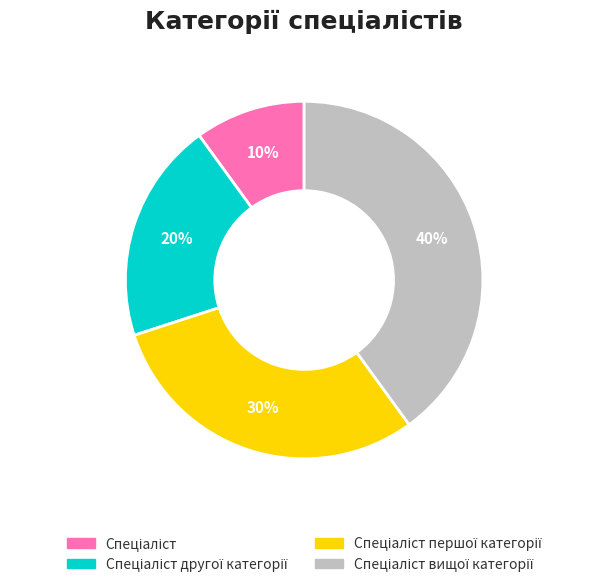

How many slices are in this pie chart?

4